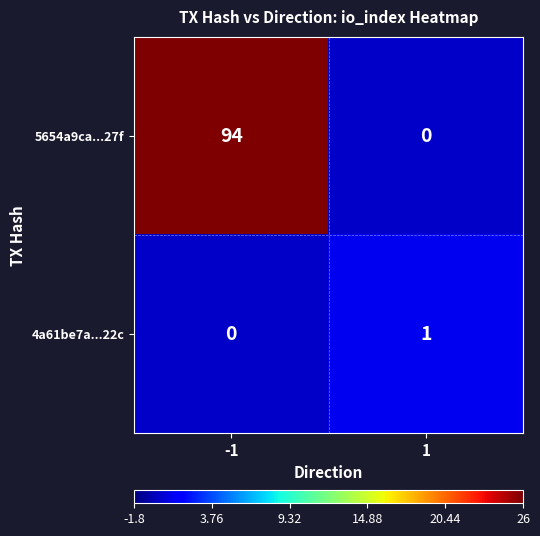

Which series has the largest total across all categories?

5654a9ca...27f